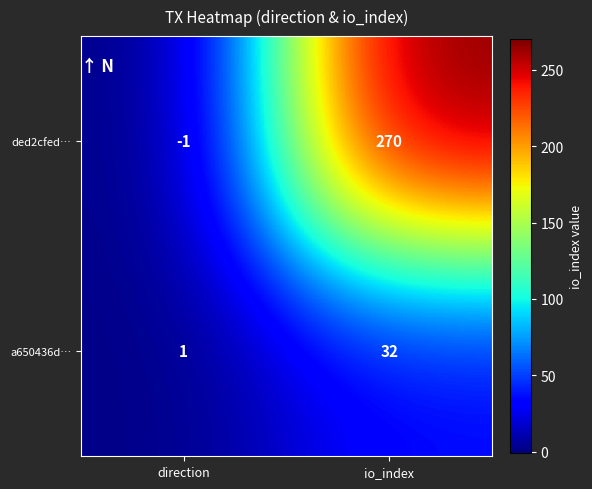

Between direction and io_index, which series saw the biggest shift?

ded2cfed…